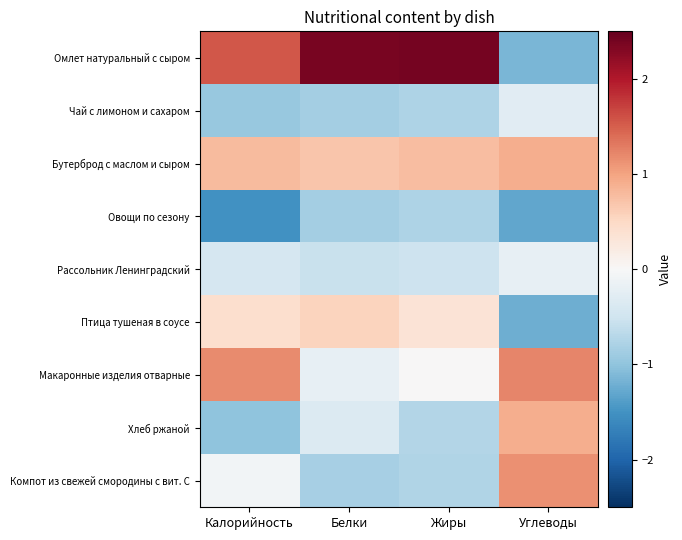

At which category is the sum across all series the highest?

Белки